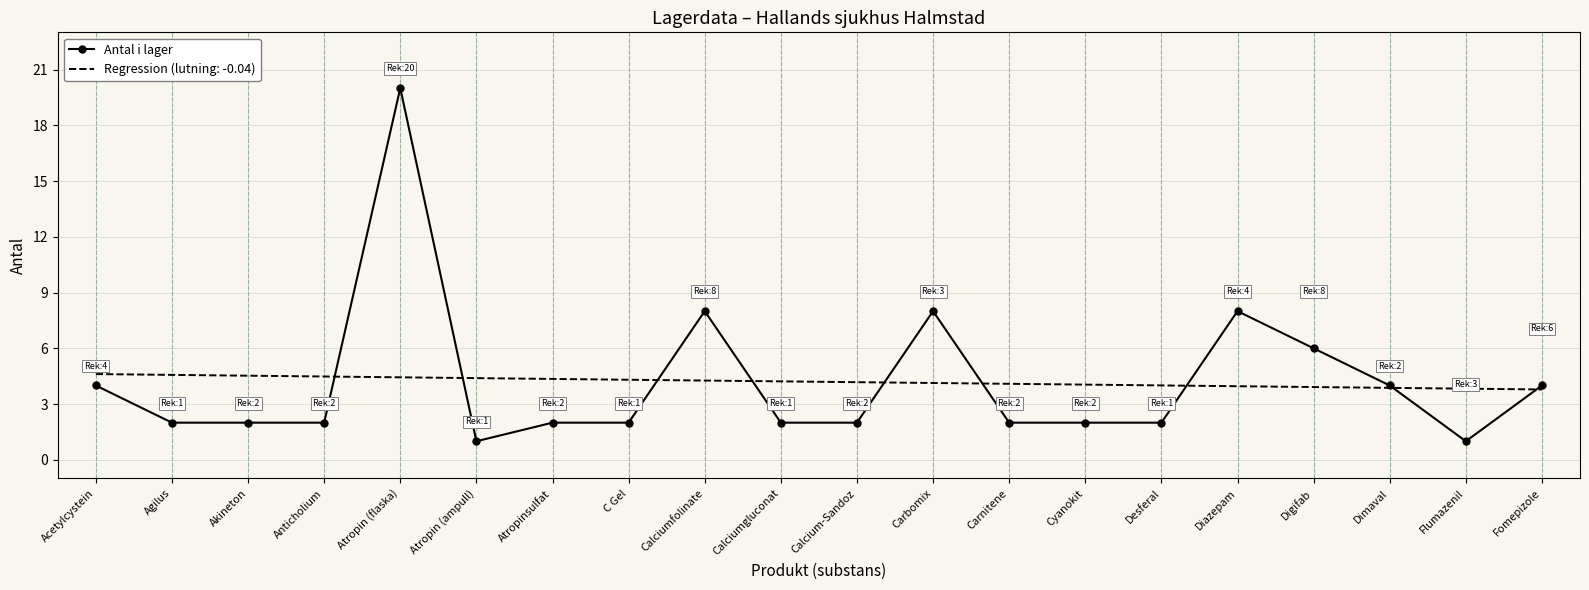

What is the approximate value of Antal i lager at Dimaval?

4.0